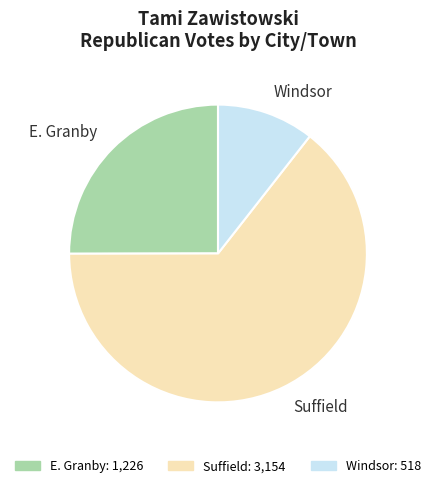

The Suffield slice represents 73% of the pie. True or false?

False